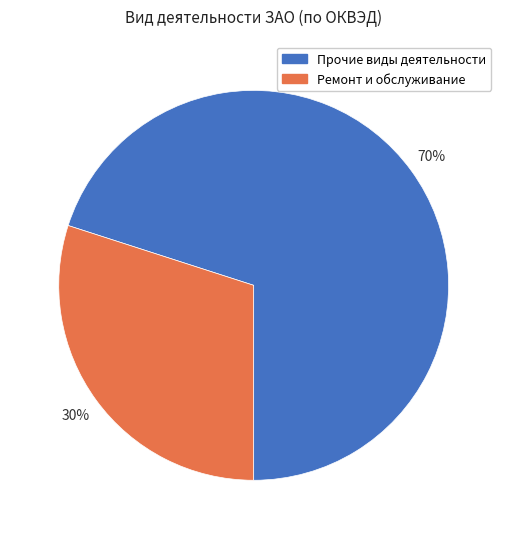

Is there any slice that represents more than half of the pie?

Yes